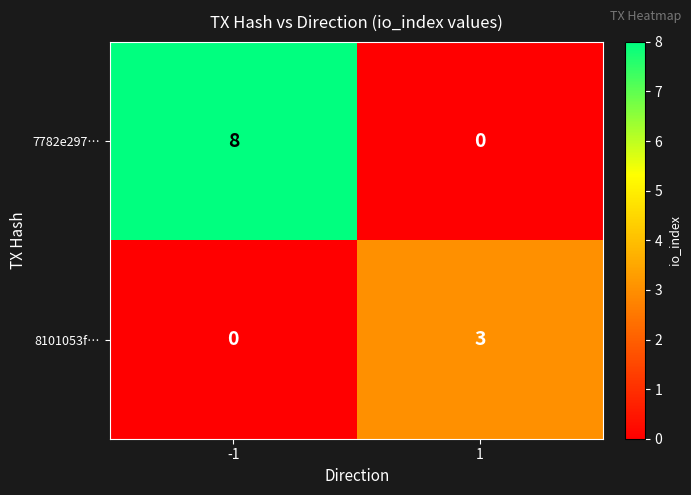

Reading left to right, transcribe all the data shown in this chart.

7782e297…: 8	0
8101053f…: 0	3